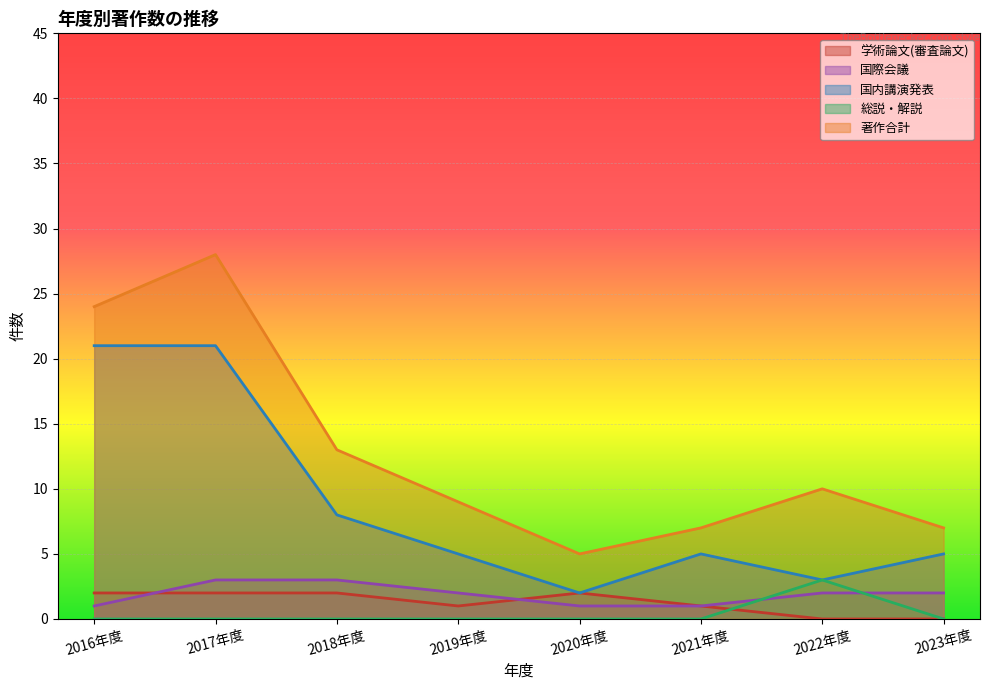

Count the number of categories in the chart.

8